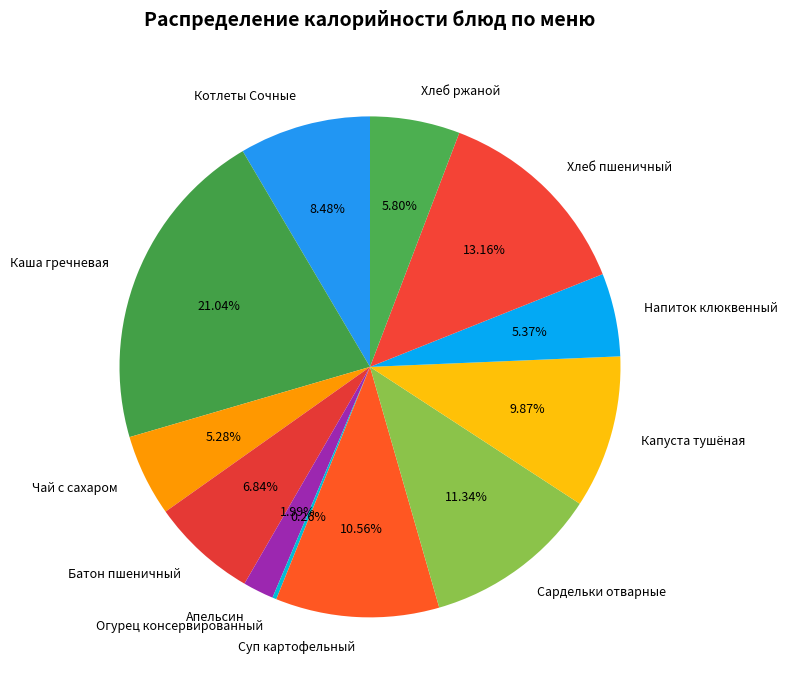

Which has a higher value, Батон пшеничный or Сардельки отварные?

Сардельки отварные